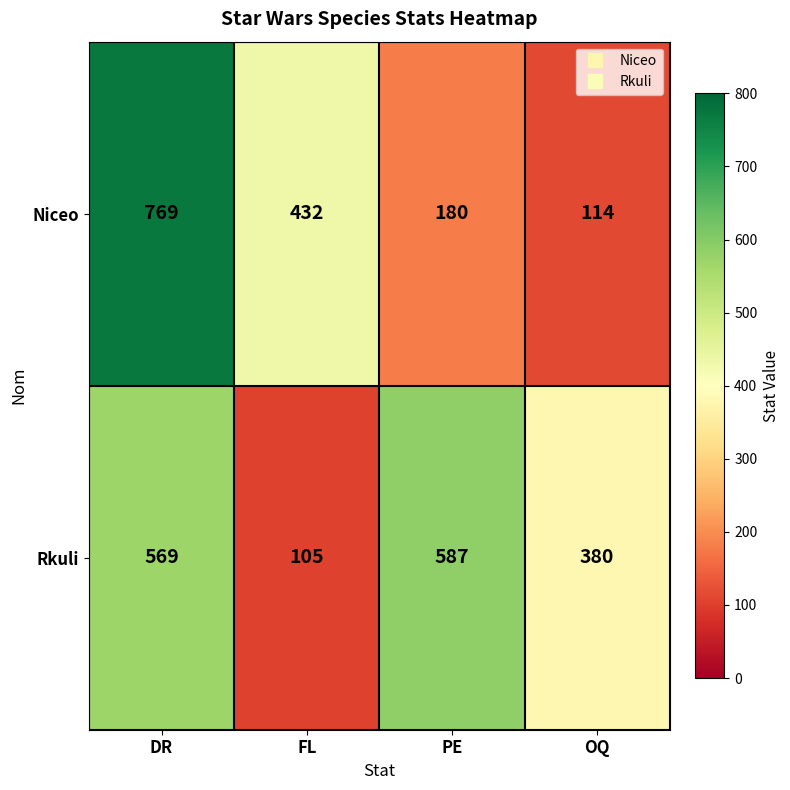

What is the minimum value shown in the chart?

105